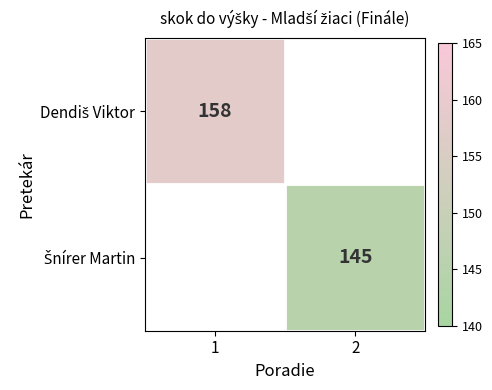

Rank the categories by Šnírer Martin value from lowest to highest.

1, 2